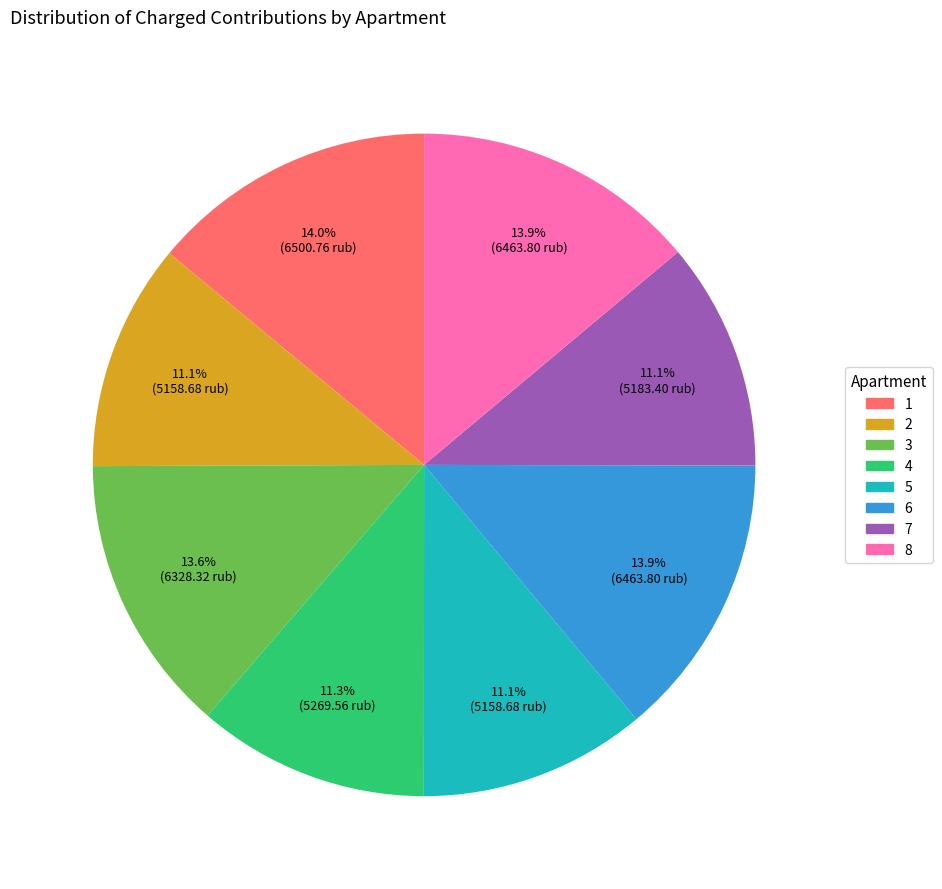

Does 6 represent more than half of the total?

No